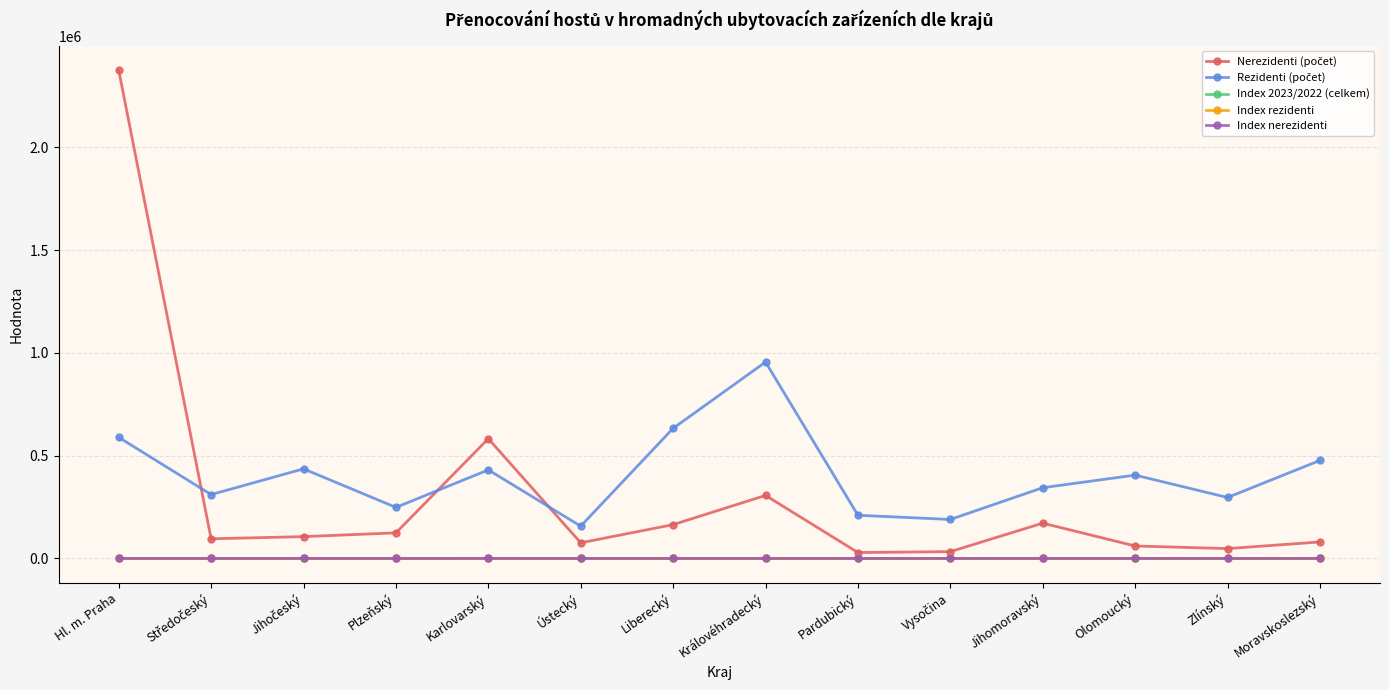

What position from the right is Liberecký?

8